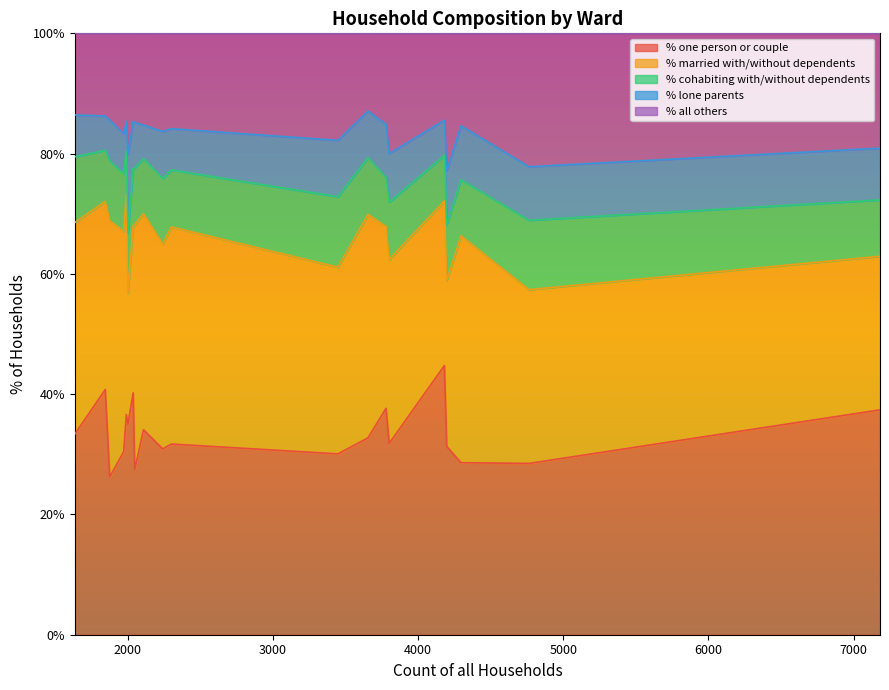

What are all the series names shown in the legend?

% one person or couple, % married with/without dependents, % cohabiting with/without dependents, % lone parents, % all others